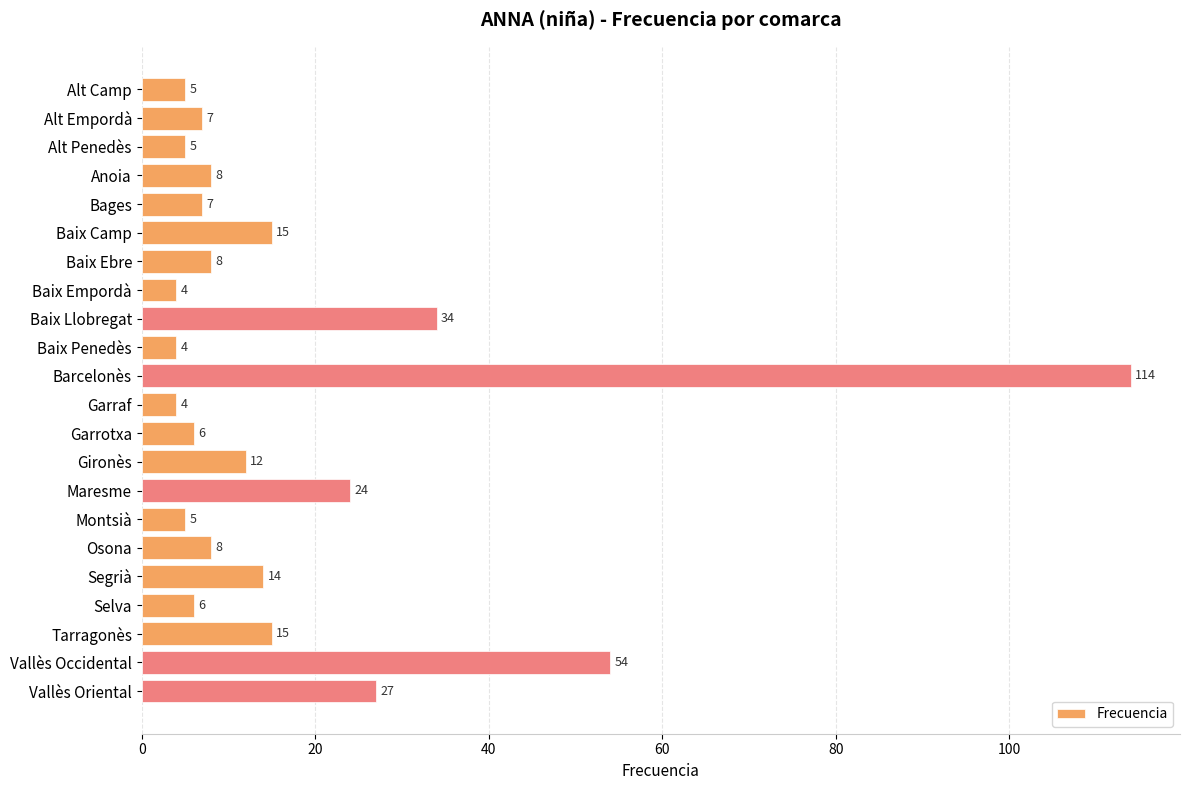

What value does the data have at Garraf, to the nearest 5?

5